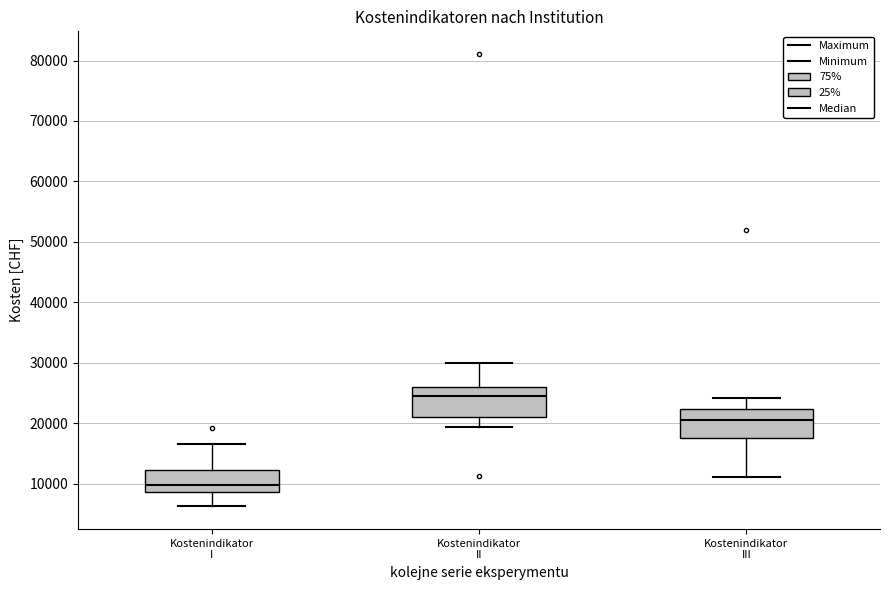

Reading left to right, transcribe this box plot: for each box, give where its median line is, the range the box spans, and where its two whiskers end, as read against the y-axis. The values are not printed on the chart, so give them approximately, as read against the axis.

Kostenindikator I: median 10000, box 9000 to 12000, whiskers 6000 to 17000
Kostenindikator II: median 24000, box 21000 to 26000, whiskers 19000 to 30000
Kostenindikator III: median 21000, box 18000 to 22000, whiskers 11000 to 24000